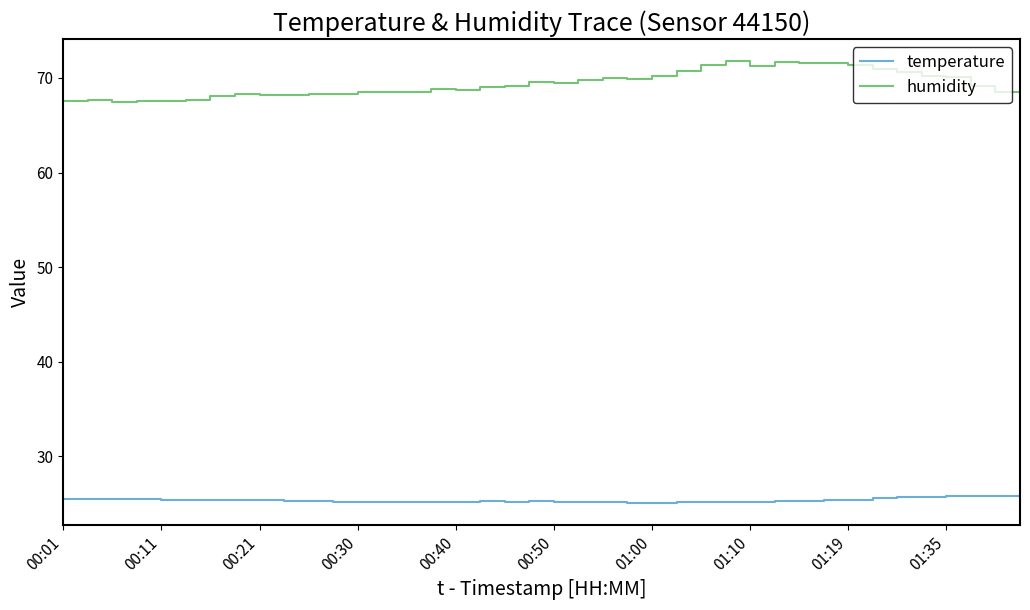

True or false: humidity and temperature cross at least once.

False